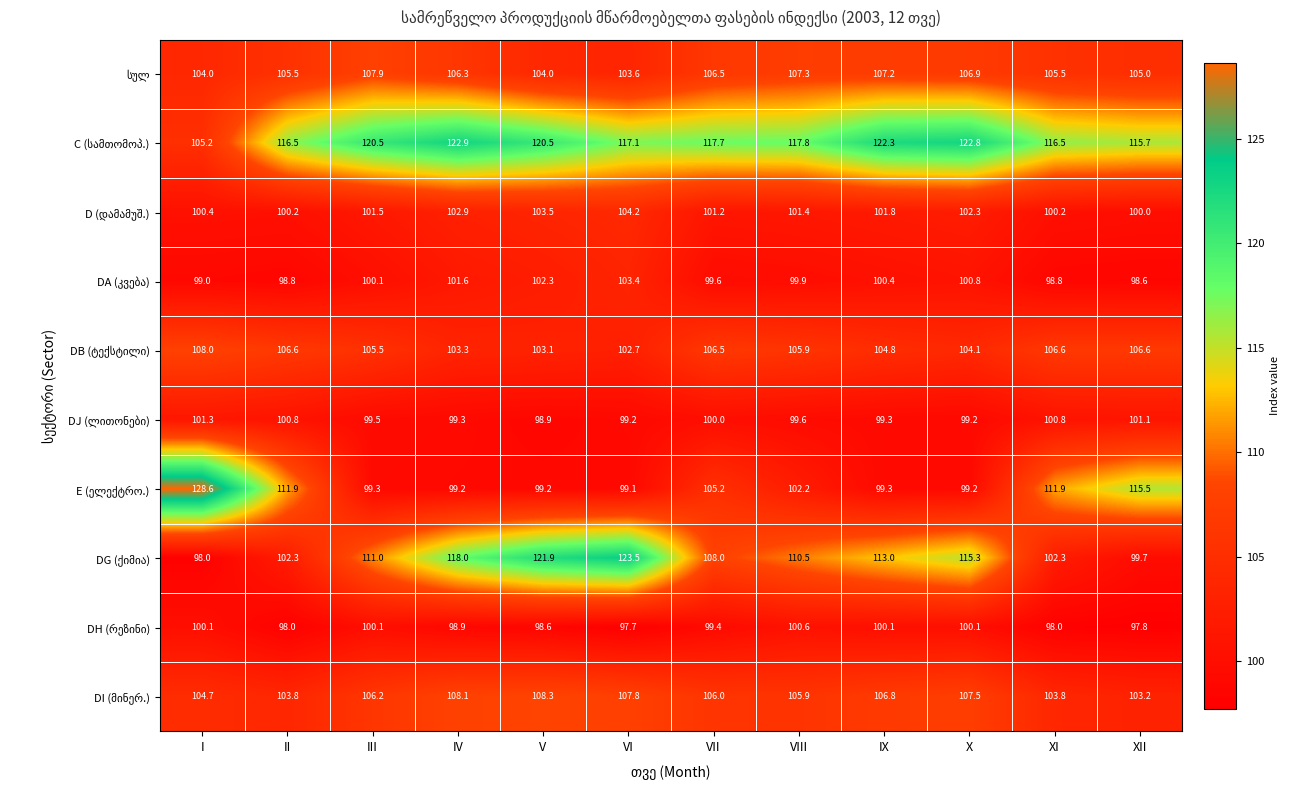

Which category has the highest value across all series?

I